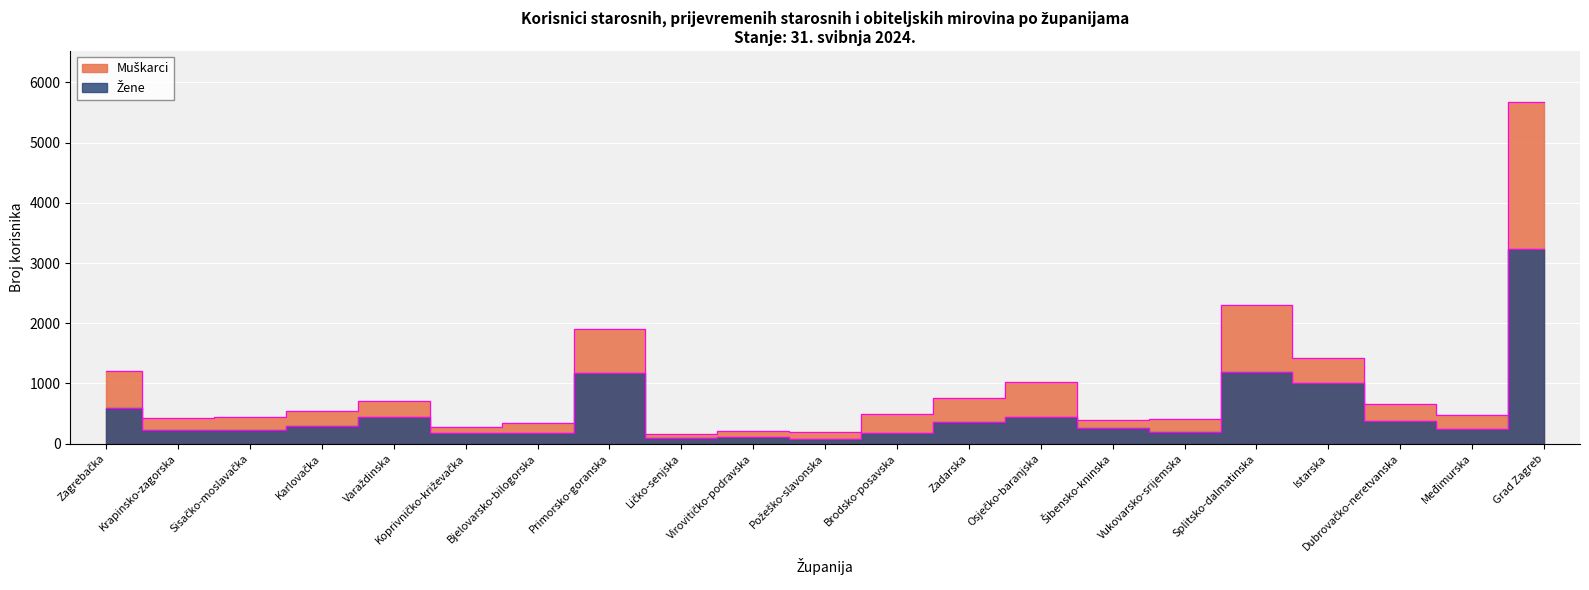

Where is the first local maximum for Muškarci?

Varaždinska